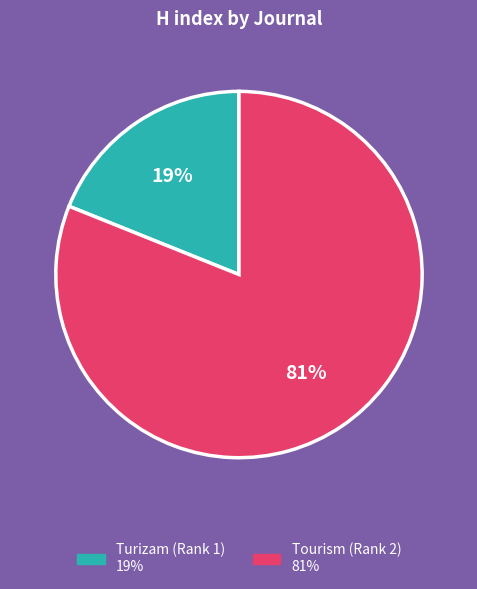

To the nearest percent, what is the difference between the largest and smallest slice percentages?

62%